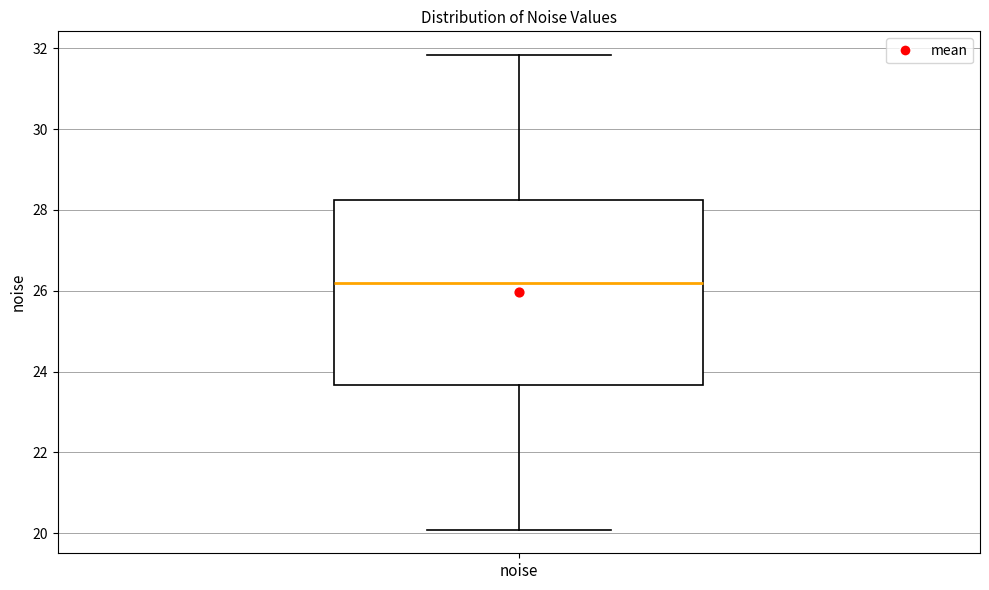

Read this box plot against the y-axis: the position of the median line, the range covered by the box, and the ends of both whiskers. The values are not printed on the chart, so give them approximately, as read against the axis.

median 26.2, box 23.6 to 28.2, whiskers 20.0 to 31.8